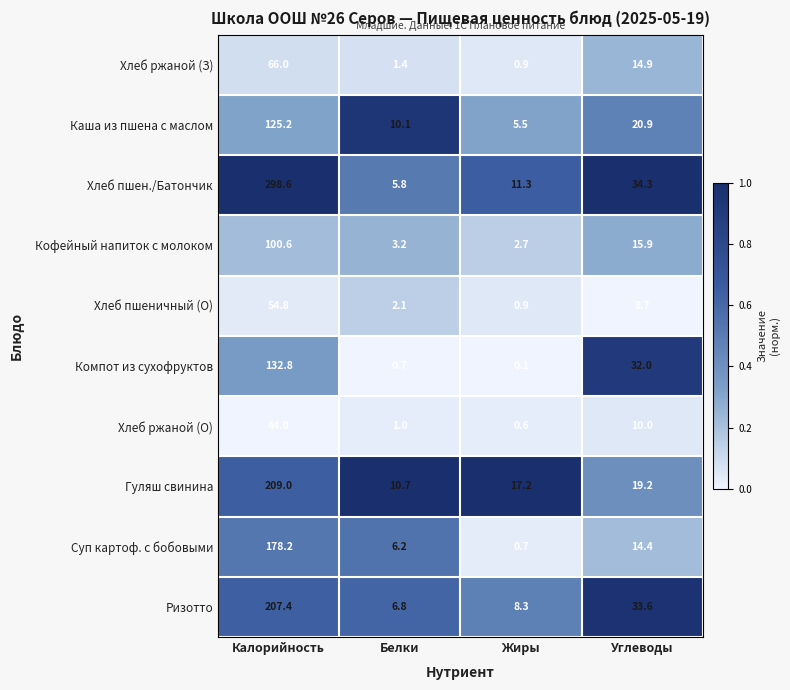

What is the difference between the Кофейный напиток с молоком values at Белки and Жиры?

0.5